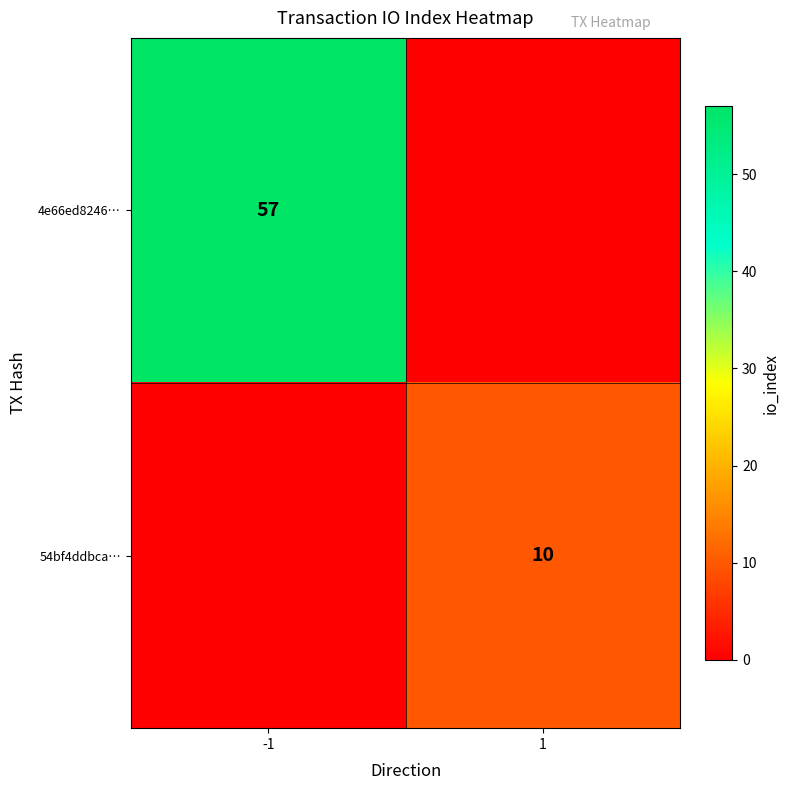

Is it true that 4e66ed8246… equals 57 at -1?

True